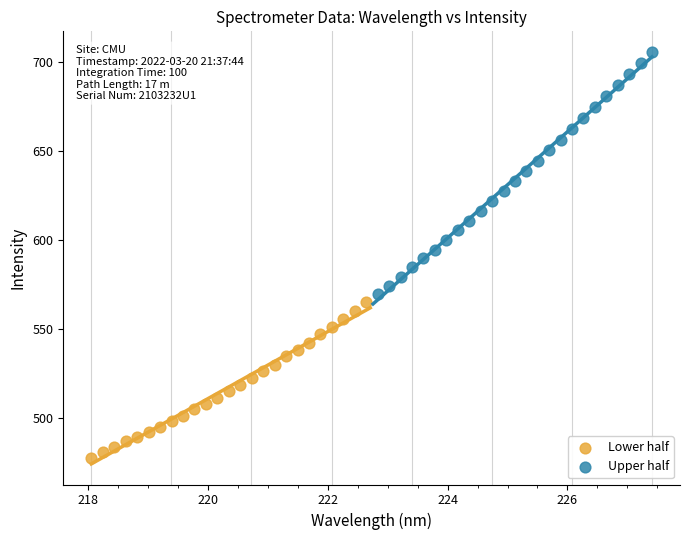

Which series reaches the maximum Y coordinate?

Upper half